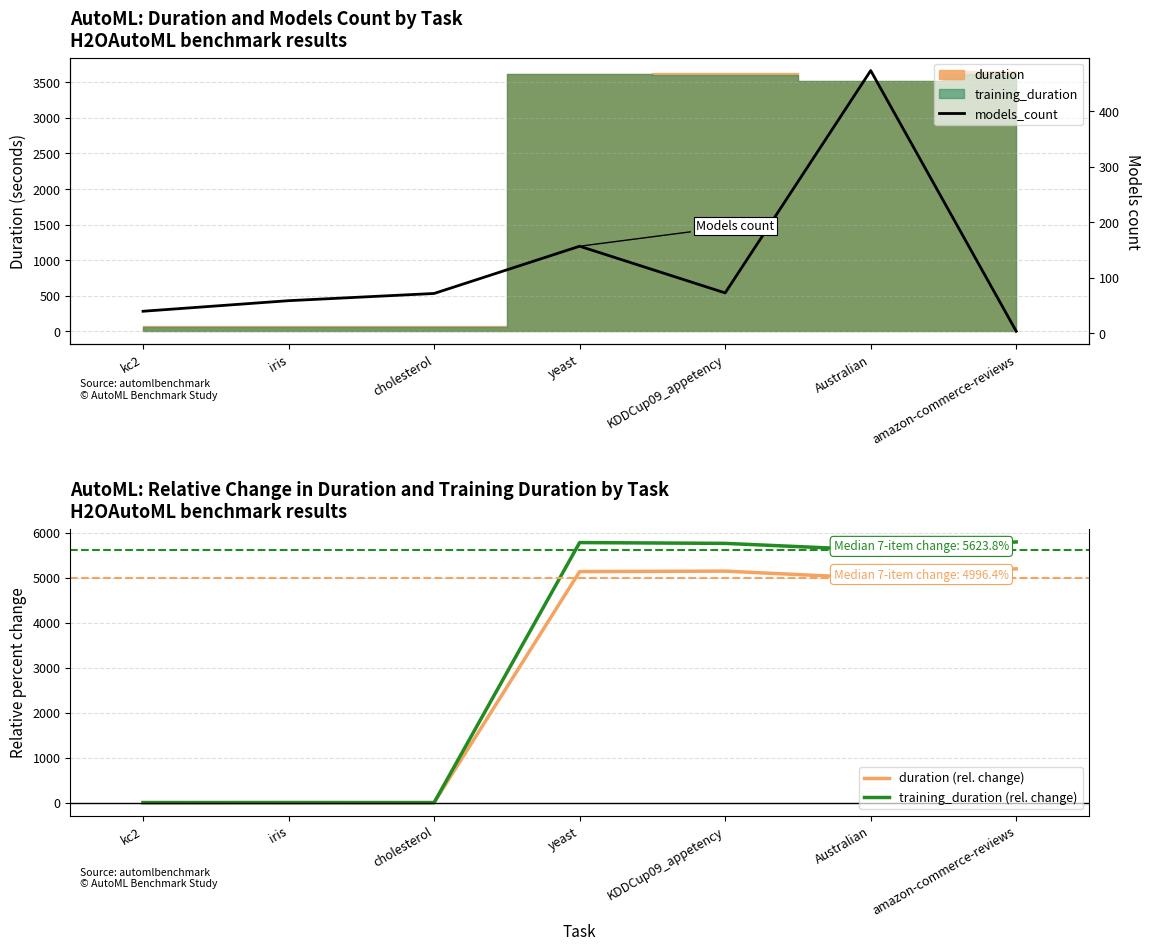

What is the sum of the duration (rel. change) values at yeast and kc2?

5139.2